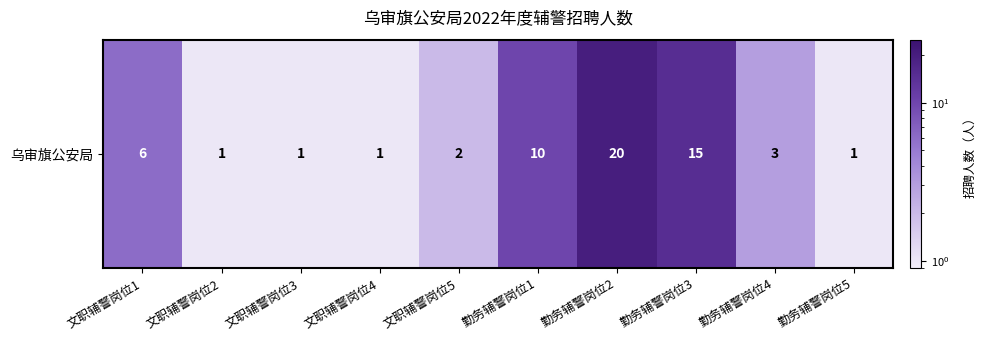

Is it true that the value at 文职辅警岗位4 is 0?

False